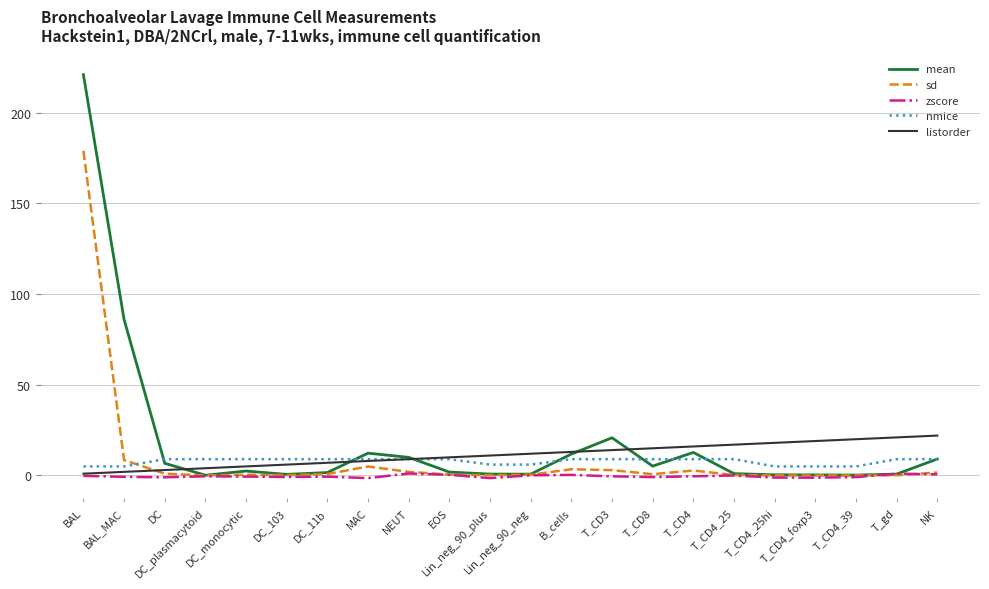

True or false: zscore and nmice cross at least once.

False